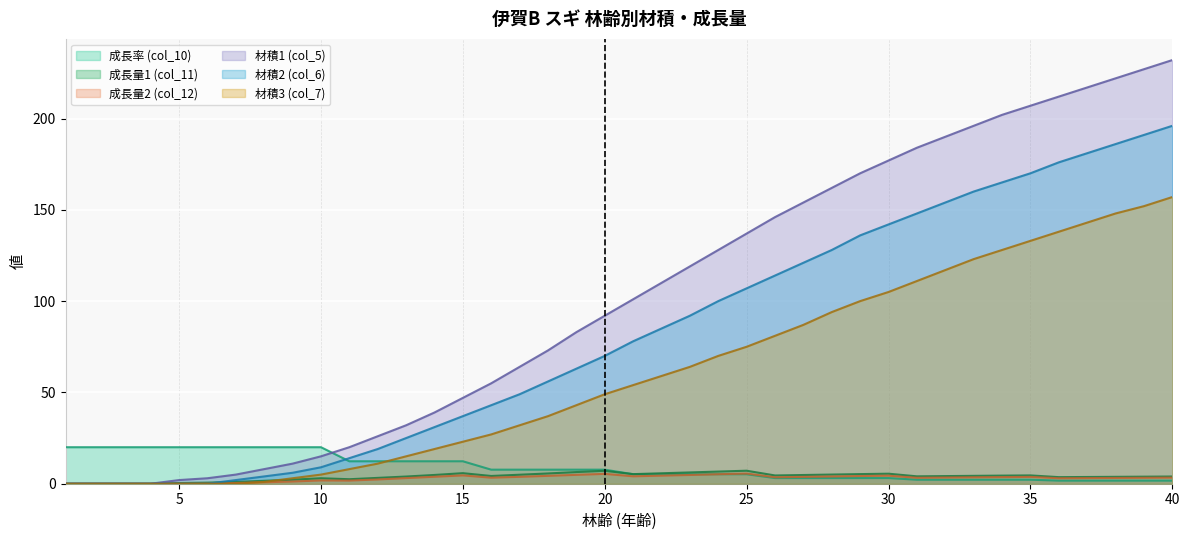

At 10, list the series in order from smallest to largest.

成長量2 (col_12), 成長量1 (col_11), 材積3 (col_7), 材積2 (col_6), 材積1 (col_5), 成長率 (col_10)